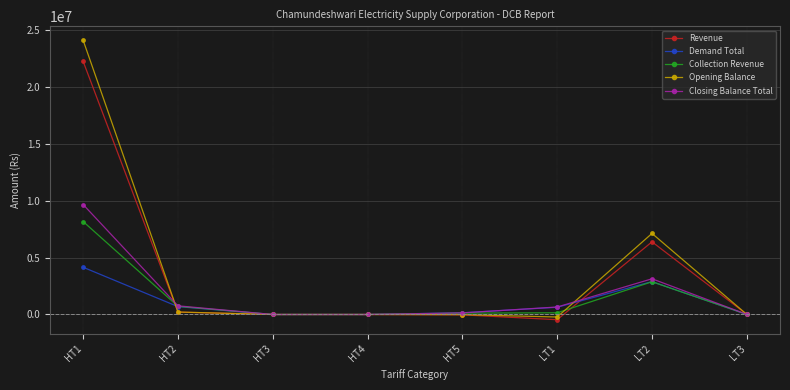

Which label corresponds to the largest value in the chart?

HT1